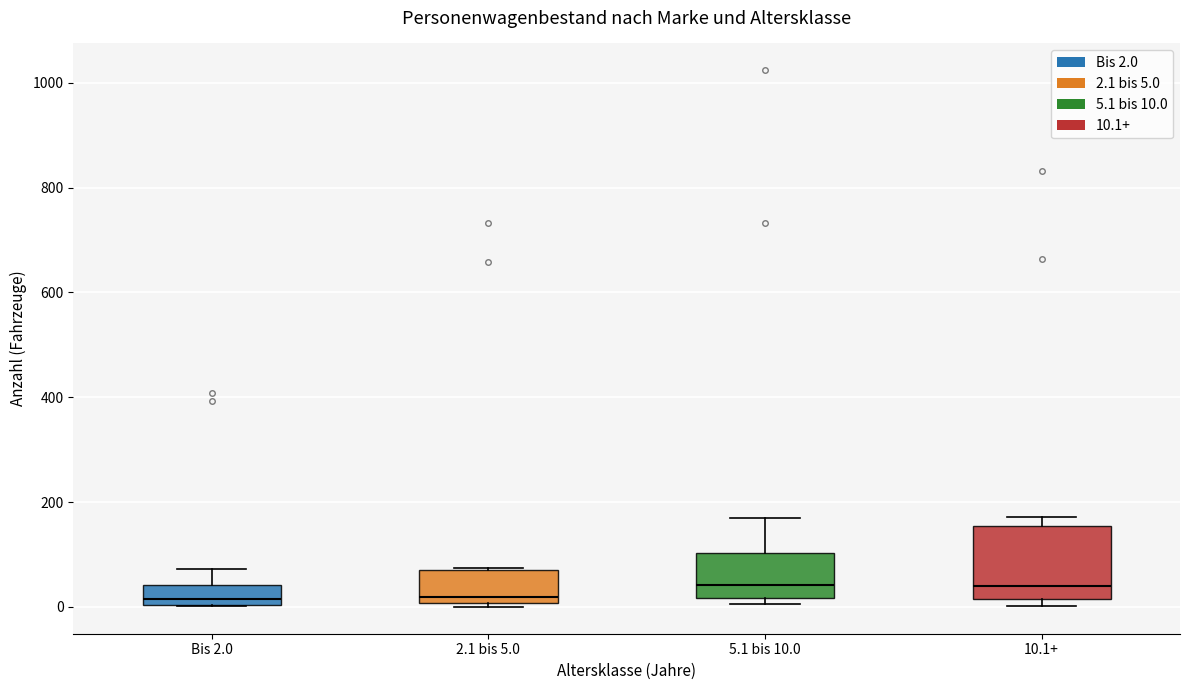

Reading left to right, transcribe this box plot: for each box, give where its median line is, the range the box spans, and where its two whiskers end, as read against the y-axis. The values are not printed on the chart, so give them approximately, as read against the axis.

Bis 2.0: median 20, box 0 to 40, whiskers 0 to 80
2.1 bis 5.0: median 20, box 0 to 80, whiskers 0 (just below the box's lower edge) to 80
5.1 bis 10.0: median 40, box 20 to 100, whiskers 0 to 180
10.1+: median 40, box 20 to 160, whiskers 0 to 180